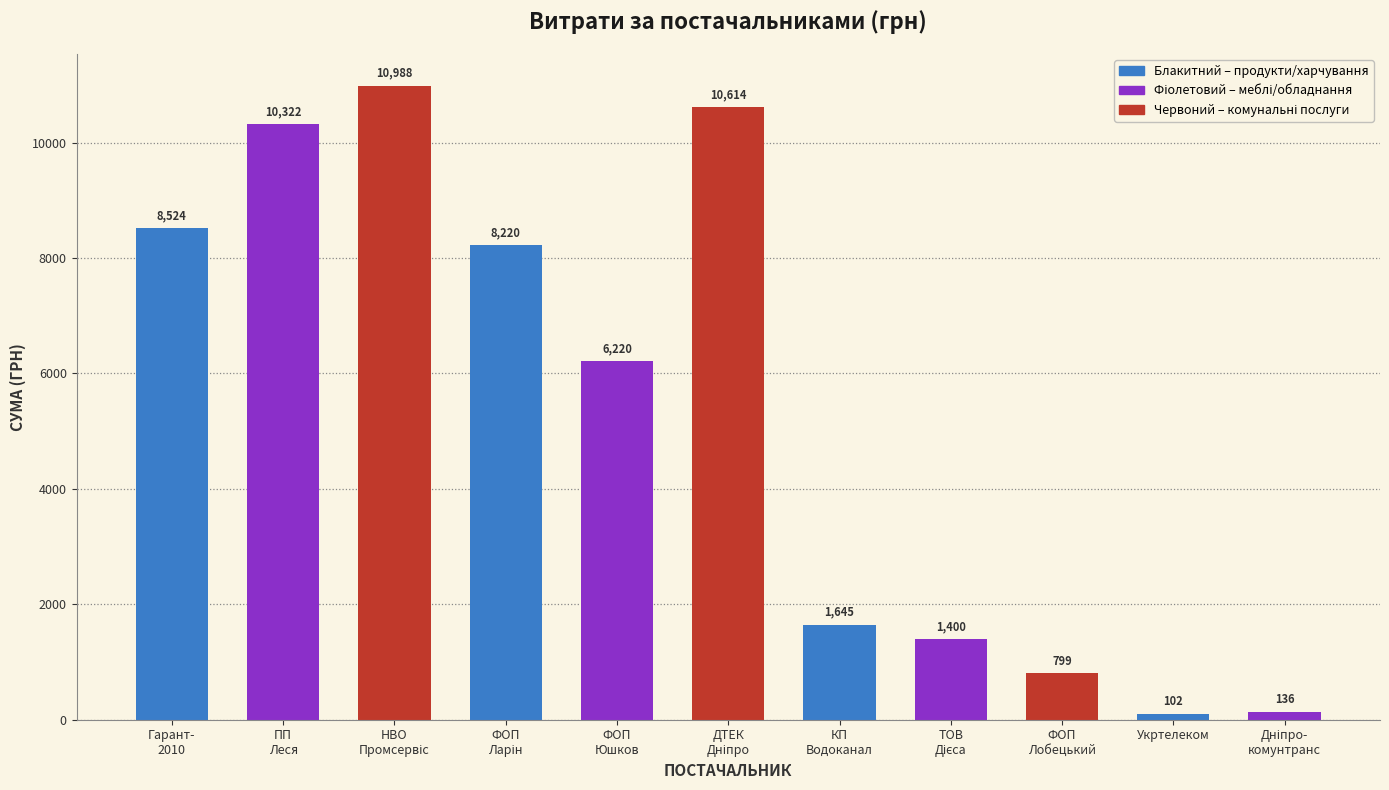

Is it true that the value at ФОП
Лобецький is 799.3?

True